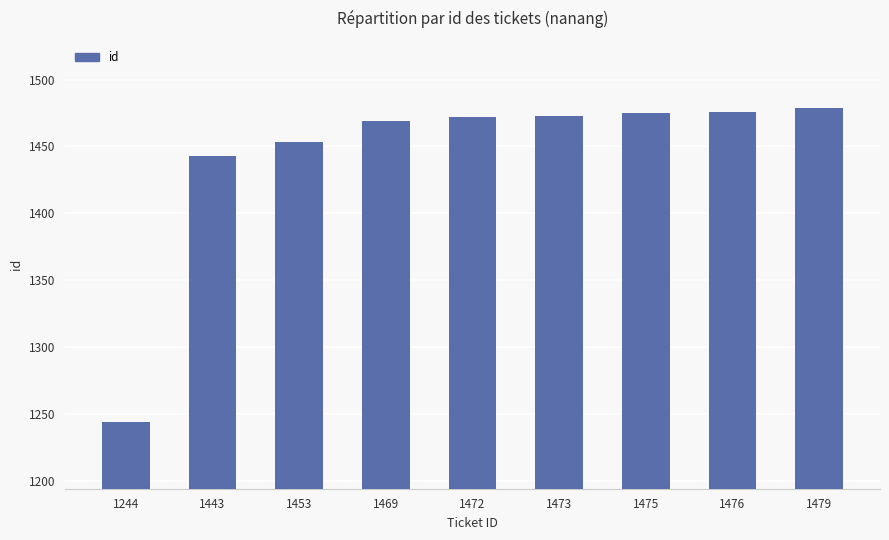

What is the ratio of the value at 1479 to the value at 1453?

1.0